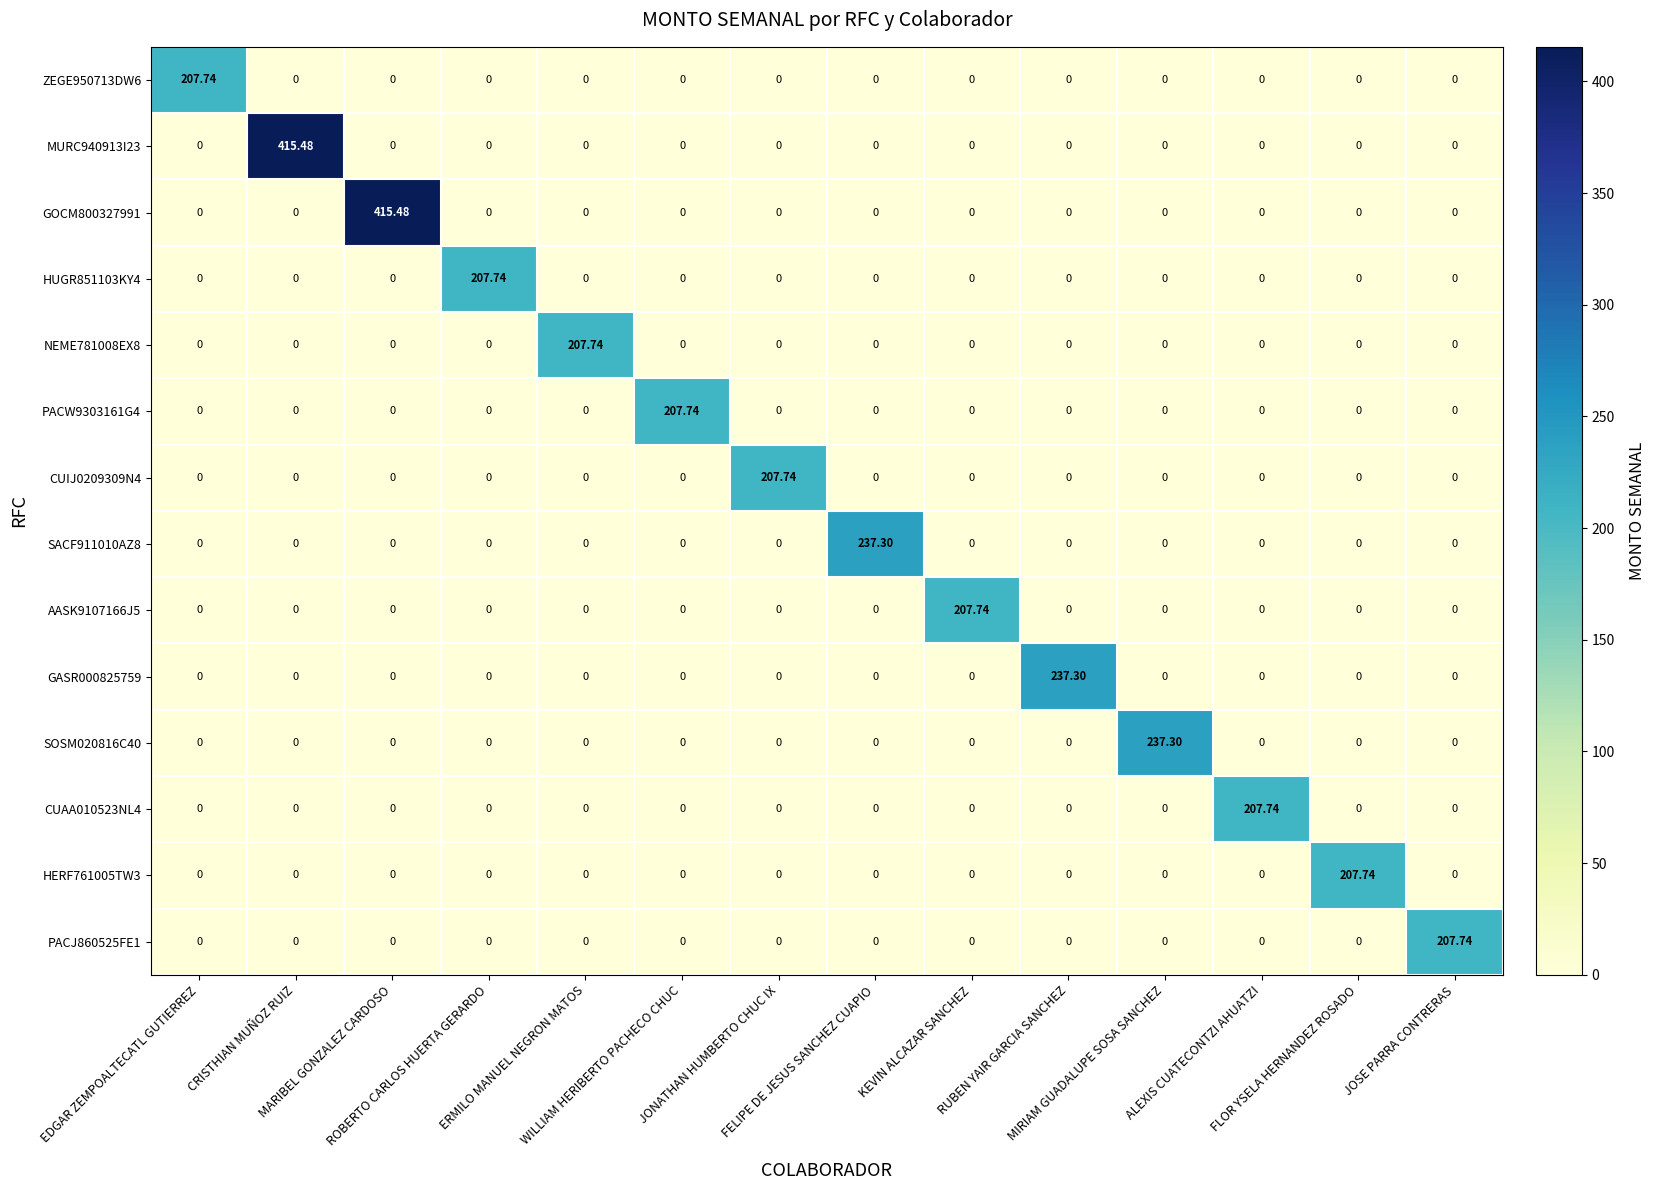

Which series has the largest range (max minus min)?

MURC940913I23